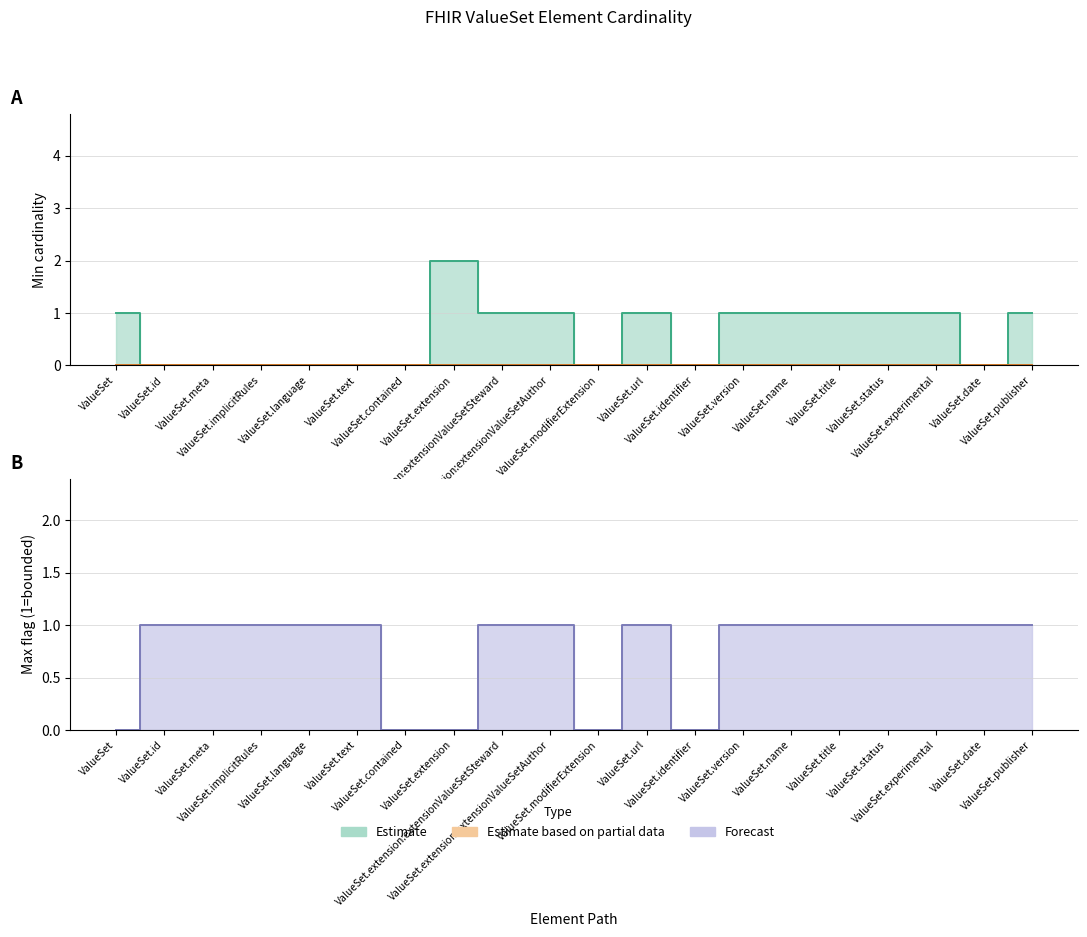

True or false: Min (Estimate) has a value of 0 at ValueSet.meta.

True